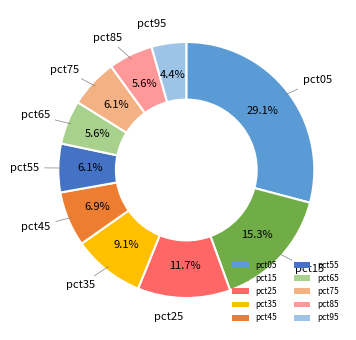

To the nearest percent, what percentage of the pie is pct65?

6%